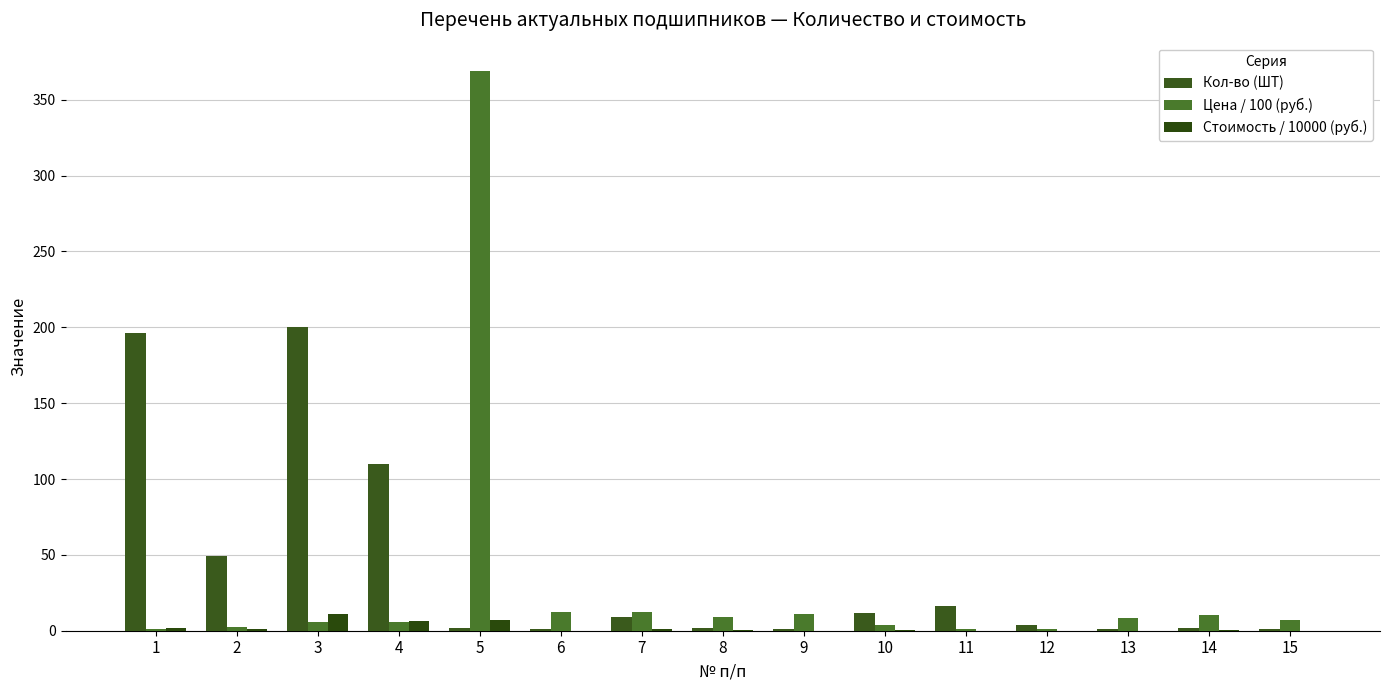

Which label corresponds to the largest value in the chart?

5